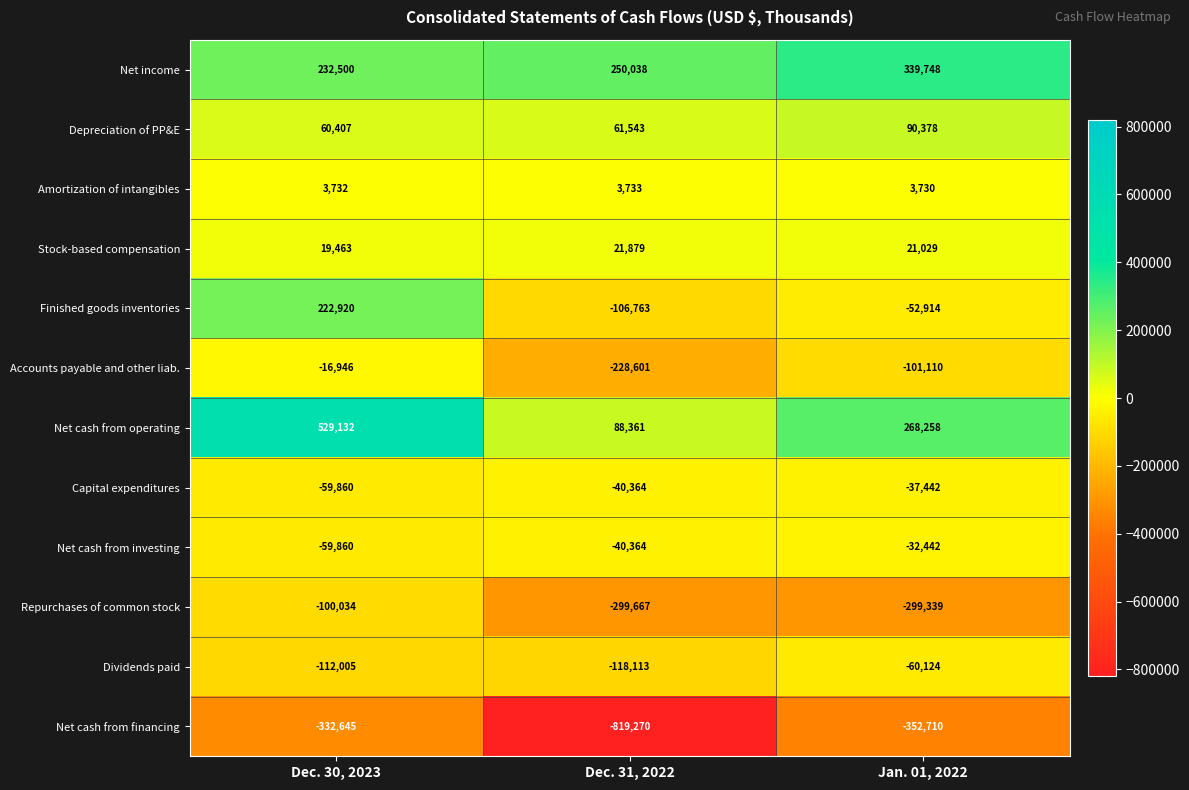

Which series has the largest total across all categories?

Net cash from operating